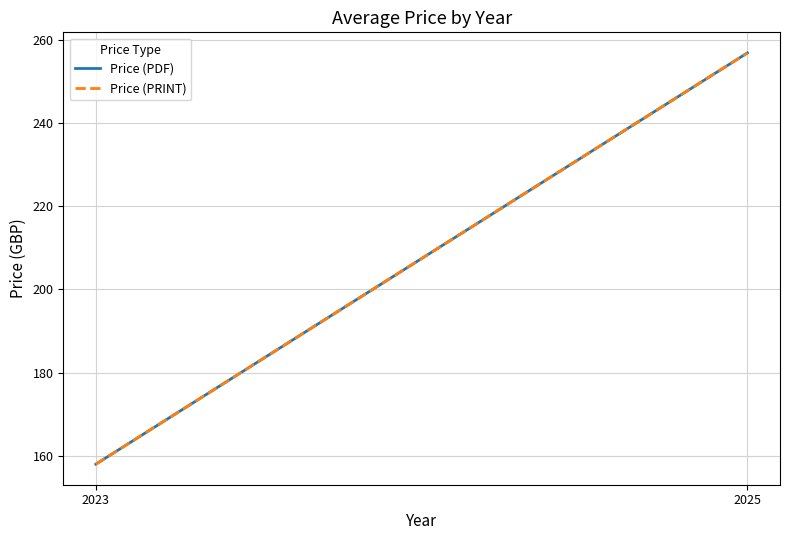

Which has a higher value, 2025 or 2023?

2025